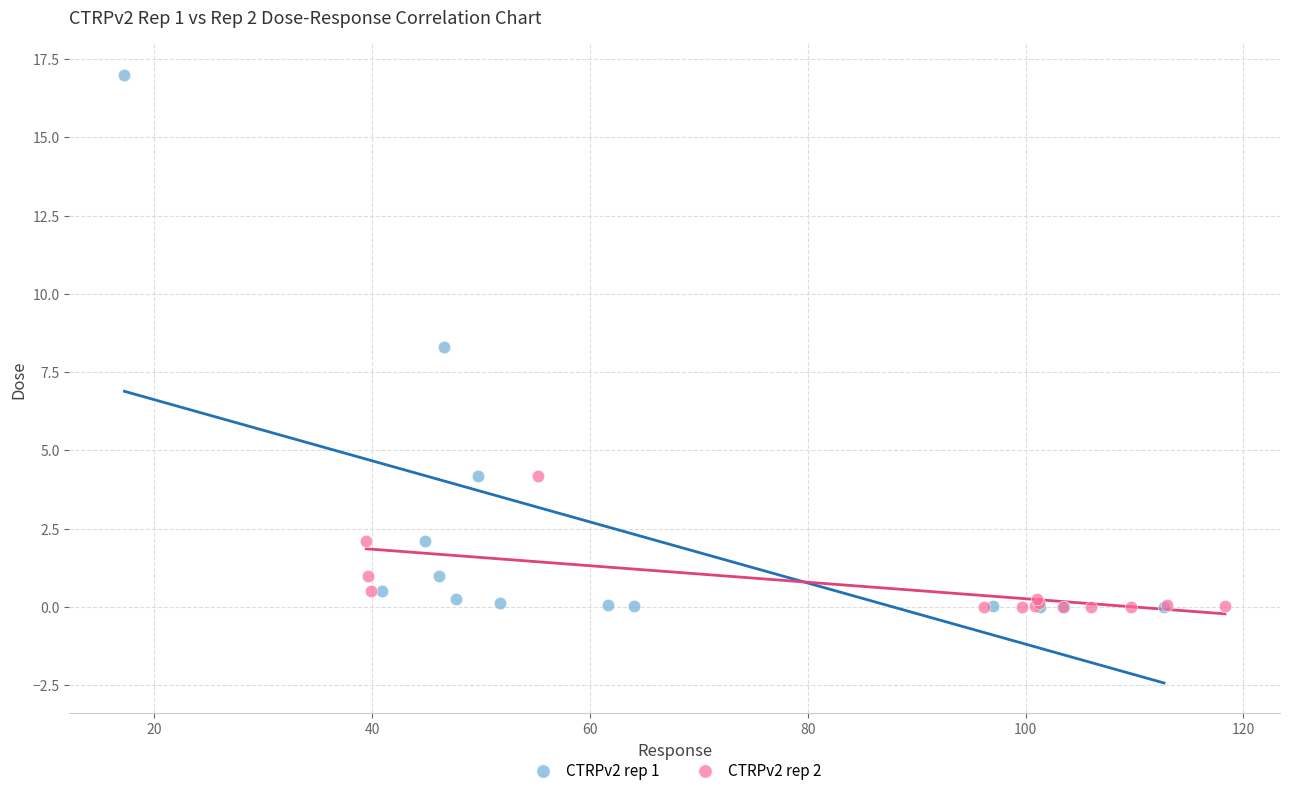

Which series contains the highest Y value?

CTRPv2 rep 1